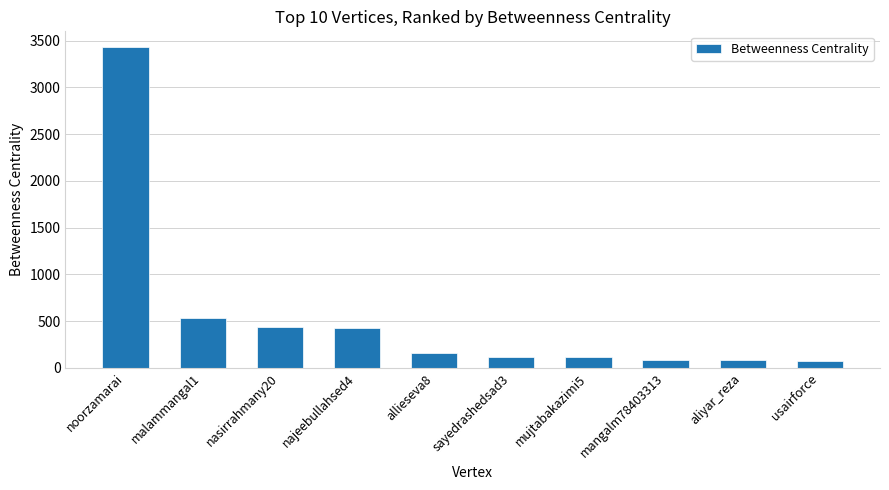

What is the label of the 4th bar from the right?

mujtabakazimi5